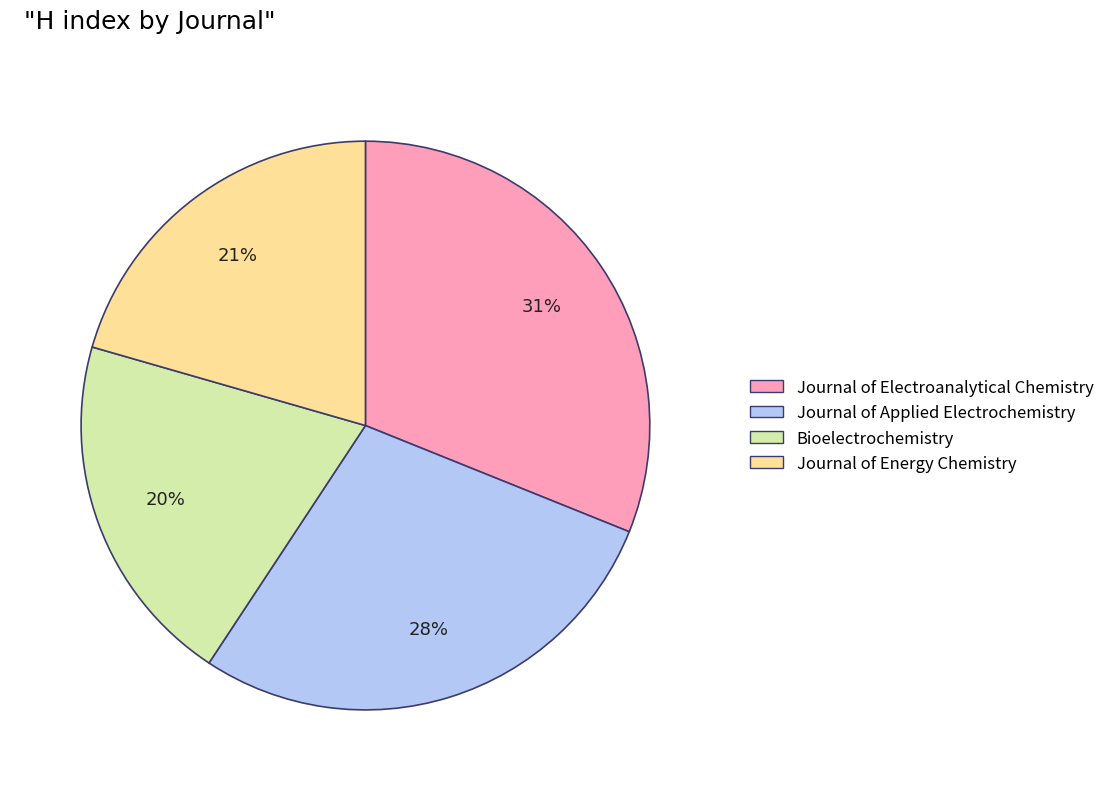

To the nearest percent, what is the average slice percentage?

25%